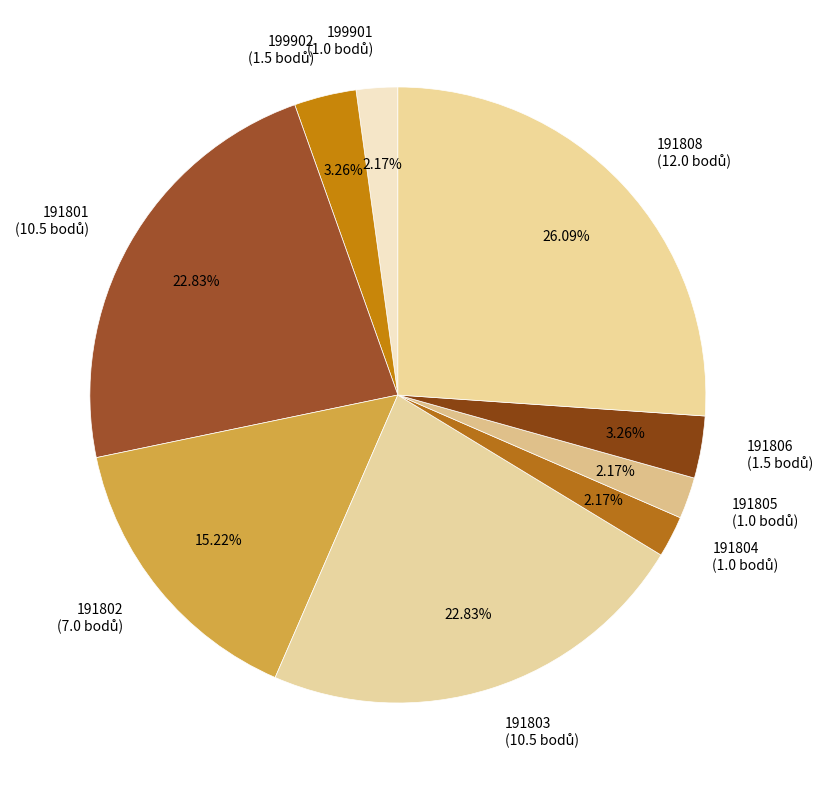

True or false: 199901 accounts for 2% of the total.

True